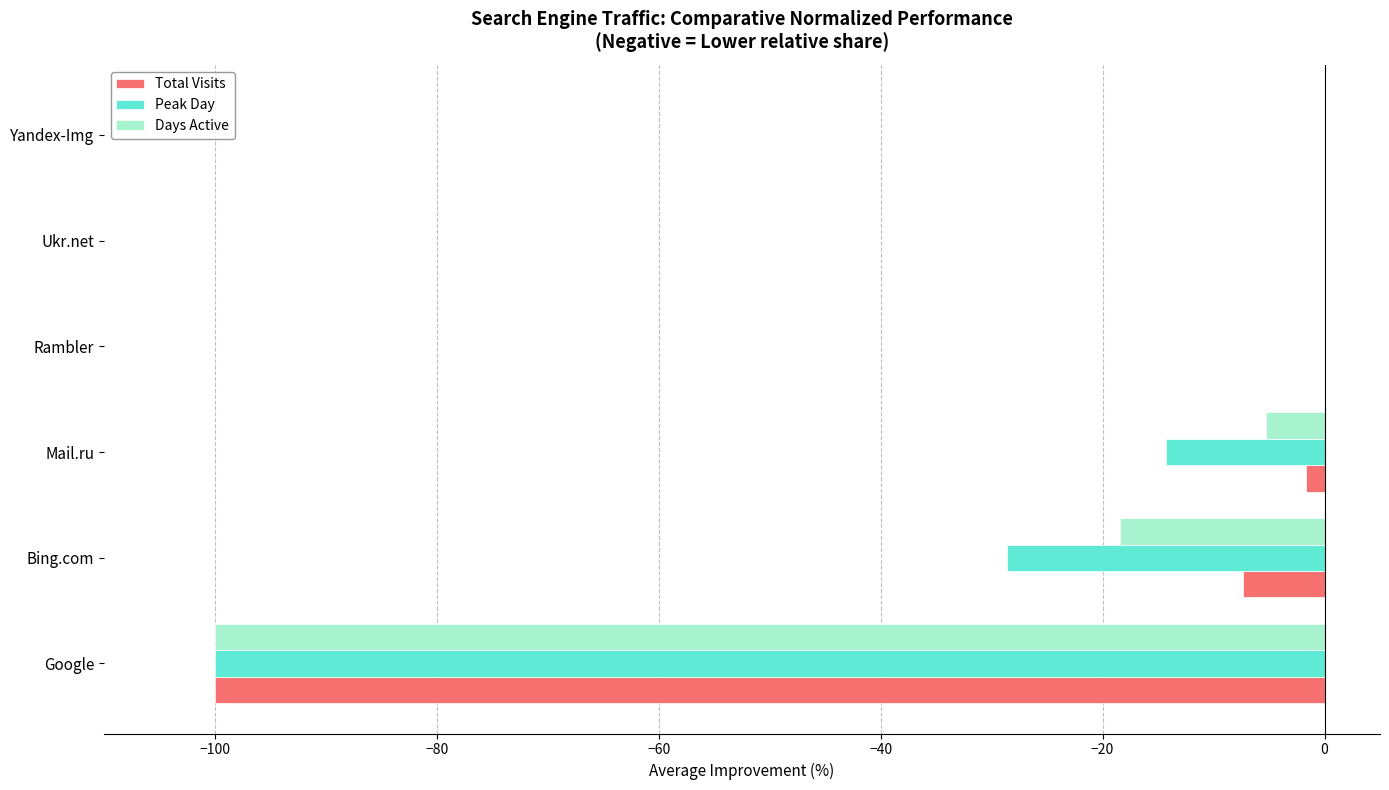

Between Mail.ru and Rambler, which series saw the biggest shift?

Peak Day